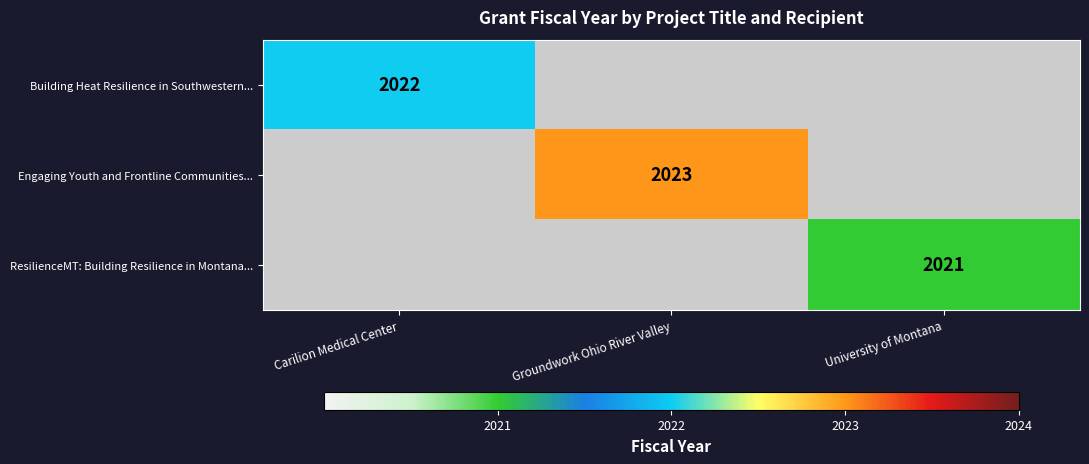

What is the total value across all series at Groundwork Ohio River Valley?

2023